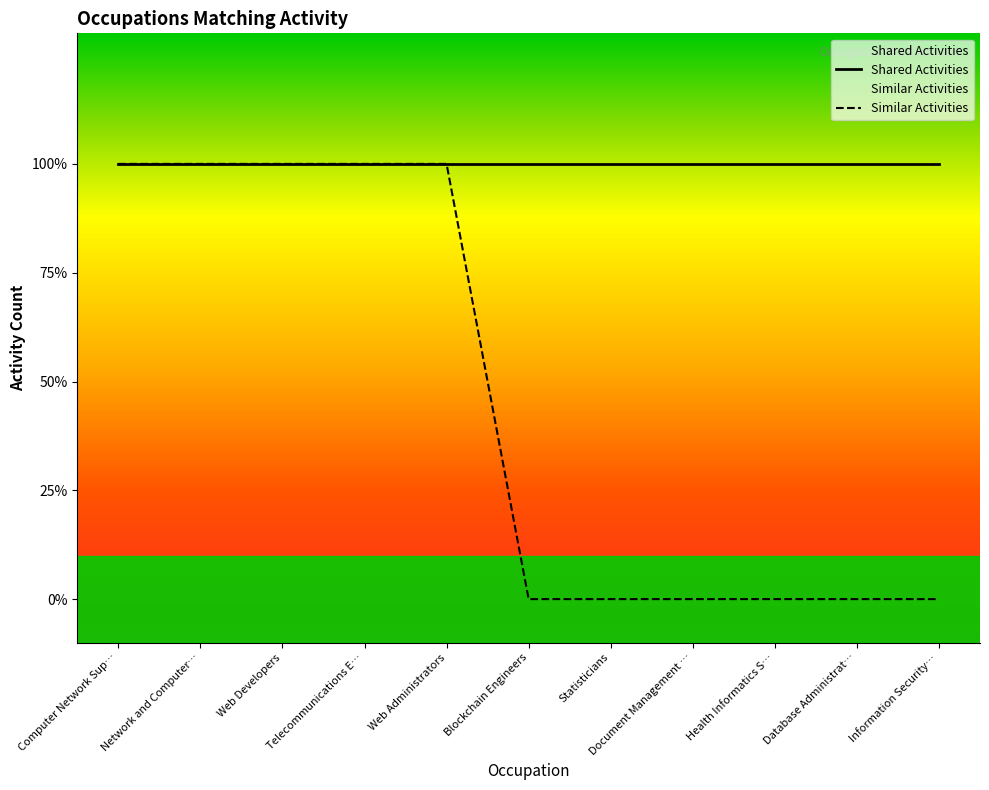

At how many categories does at least one series exceed 0?

11